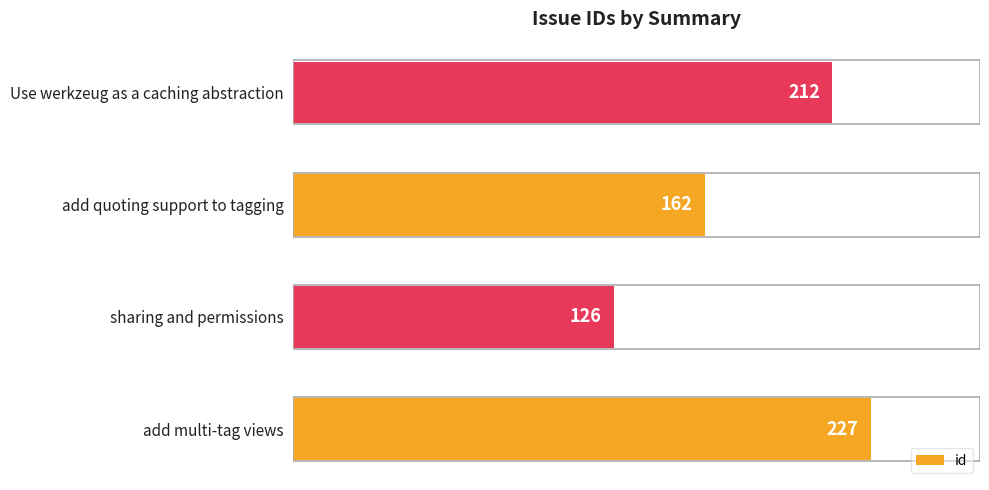

Reading top to bottom, extract all data points from this chart.

Use werkzeug as a caching abstraction=212	add quoting support to tagging=162	sharing and permissions=126	add multi-tag views=227